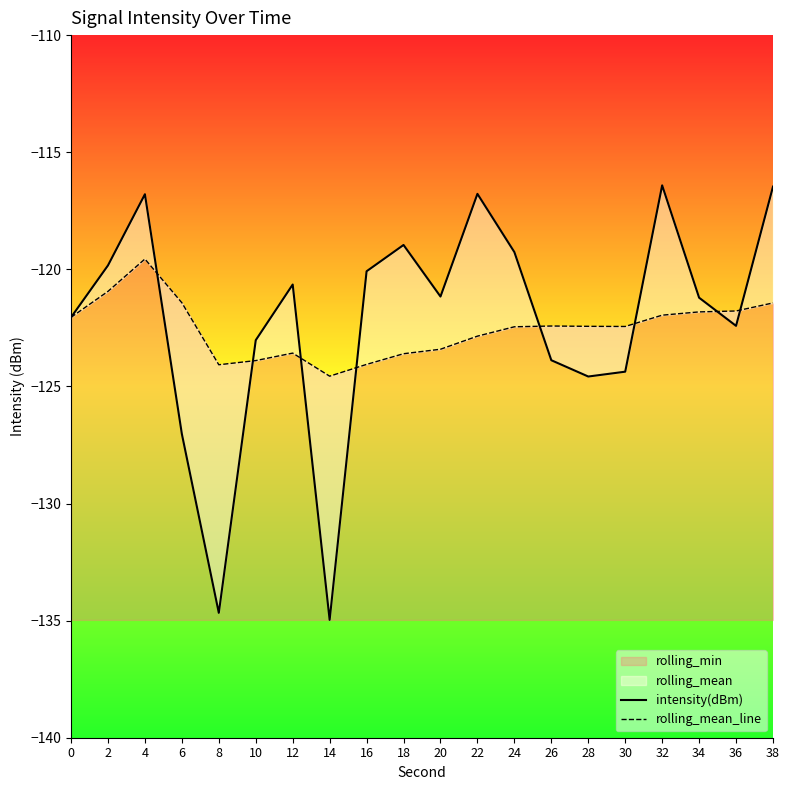

Between which two adjacent categories do intensity(dBm) and rolling_mean_line first intersect?

4 and 6